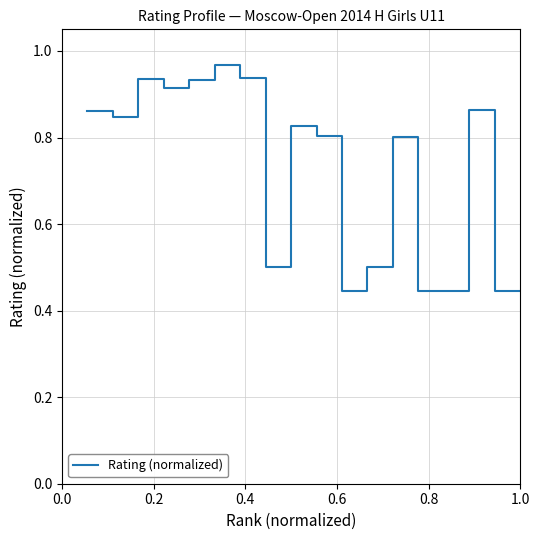

What is the difference between the maximum and minimum values?

0.5